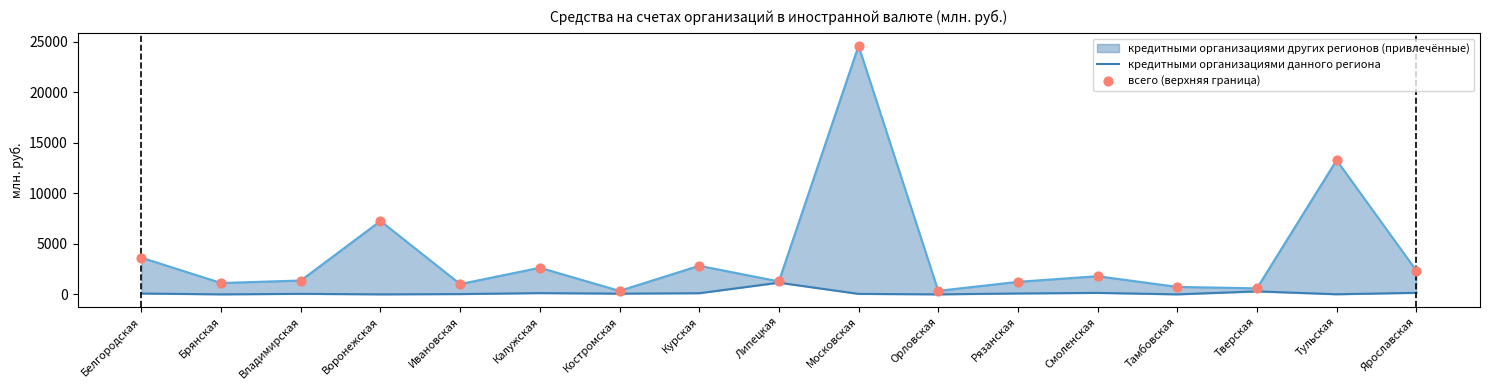

At which category is the sum across all series the highest?

Московская